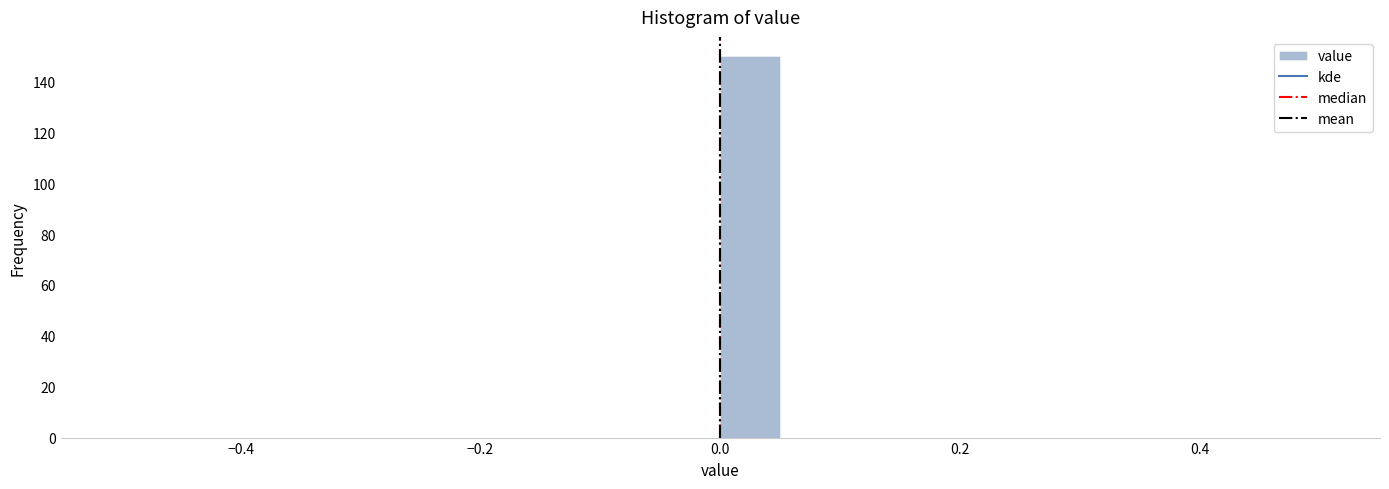

Read against the x-axis, roughly where is the centre of the tallest bar?

0.02